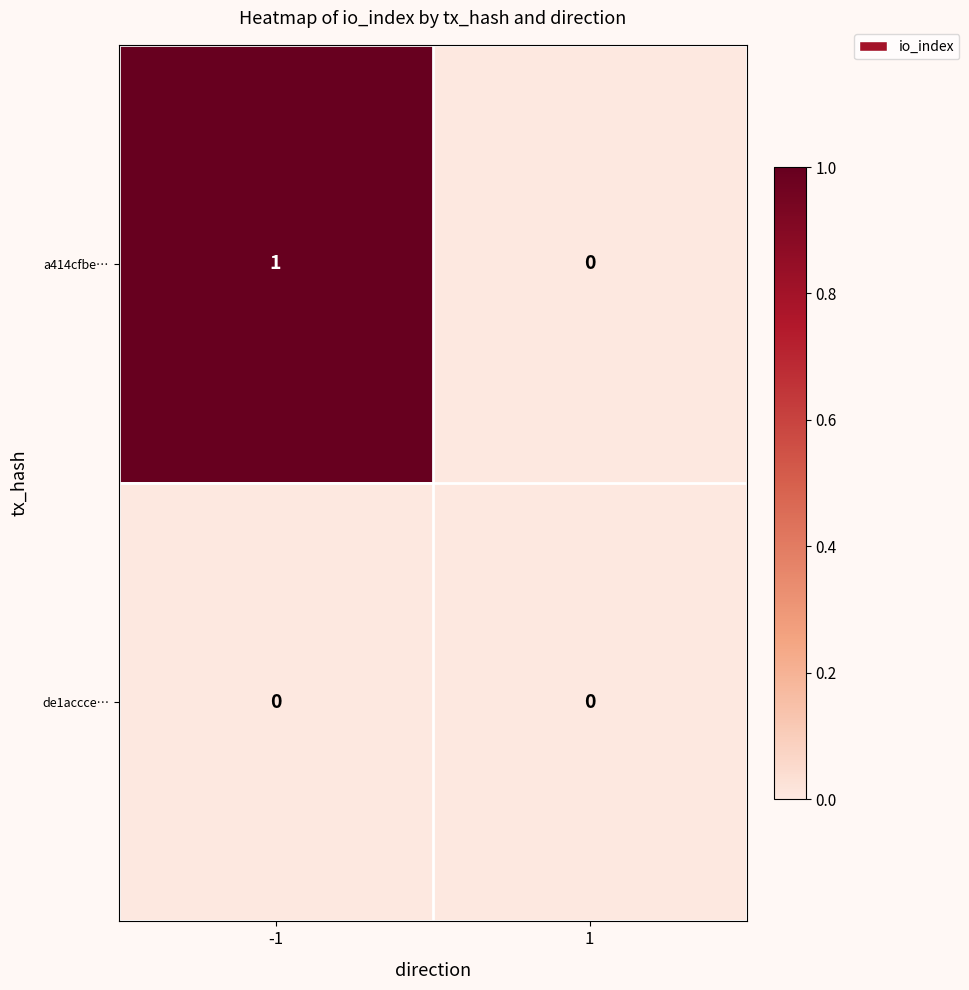

At which category is the sum across all series the highest?

-1